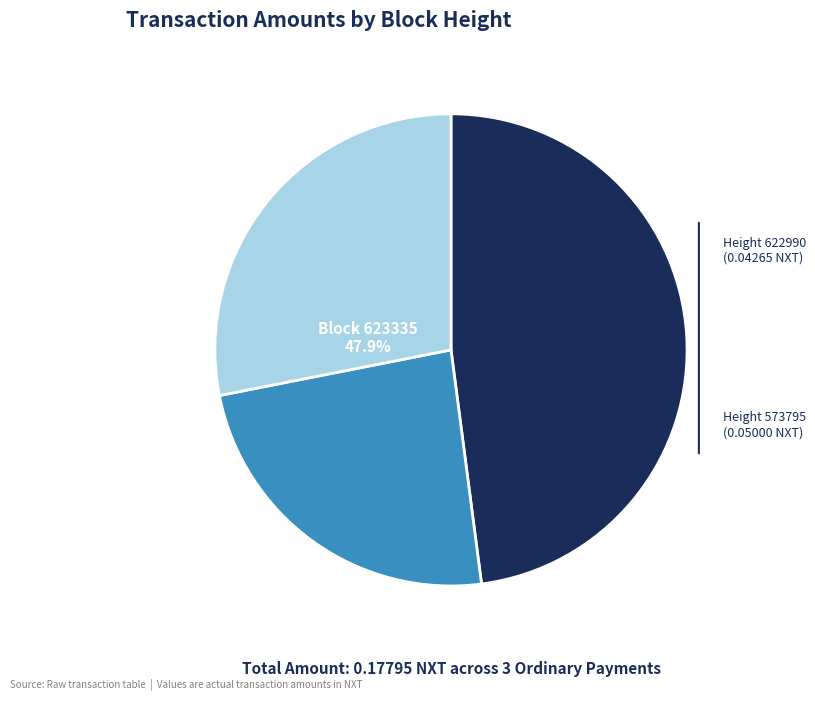

Rank the categories by value from lowest to highest.

622990, 573795, 623335